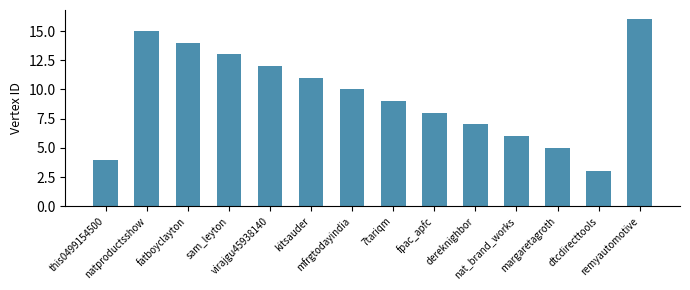

At which category does the chart reach its minimum across all series?

dtcdirecttools